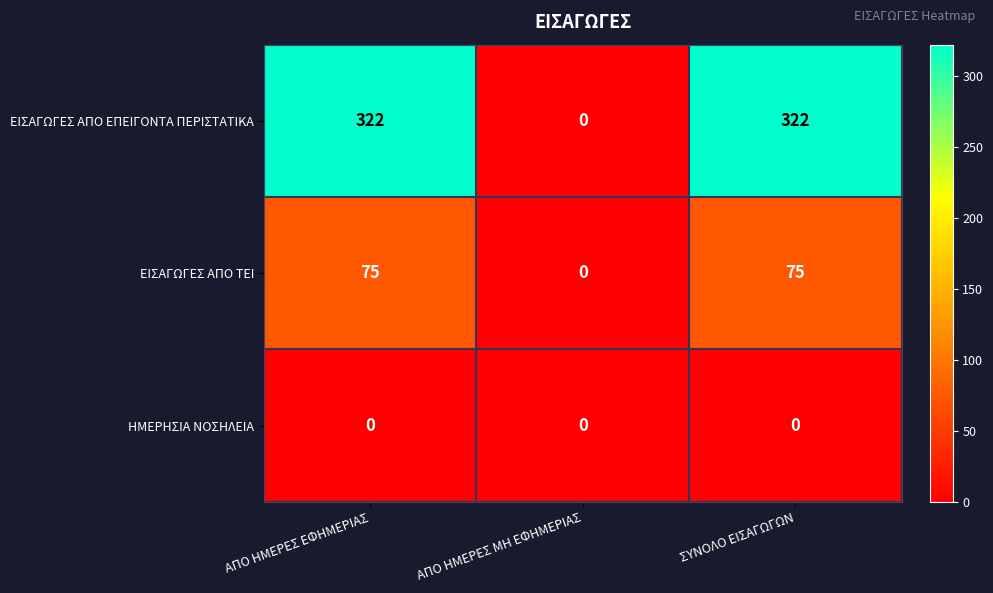

Reading left to right, list all the values displayed in this chart.

ΕΙΣΑΓΩΓΕΣ ΑΠΟ ΕΠΕΙΓΟΝΤΑ ΠΕΡΙΣΤΑΤΙΚΑ: ΑΠΟ ΗΜΕΡΕΣ ΕΦΗΜΕΡΙΑΣ=322	ΑΠΟ ΗΜΕΡΕΣ ΜΗ ΕΦΗΜΕΡΙΑΣ=0	ΣΥΝΟΛΟ ΕΙΣΑΓΩΓΩΝ=322
ΕΙΣΑΓΩΓΕΣ ΑΠΟ ΤΕΙ: ΑΠΟ ΗΜΕΡΕΣ ΕΦΗΜΕΡΙΑΣ=75	ΑΠΟ ΗΜΕΡΕΣ ΜΗ ΕΦΗΜΕΡΙΑΣ=0	ΣΥΝΟΛΟ ΕΙΣΑΓΩΓΩΝ=75
ΗΜΕΡΗΣΙΑ ΝΟΣΗΛΕΙΑ: ΑΠΟ ΗΜΕΡΕΣ ΕΦΗΜΕΡΙΑΣ=0	ΑΠΟ ΗΜΕΡΕΣ ΜΗ ΕΦΗΜΕΡΙΑΣ=0	ΣΥΝΟΛΟ ΕΙΣΑΓΩΓΩΝ=0